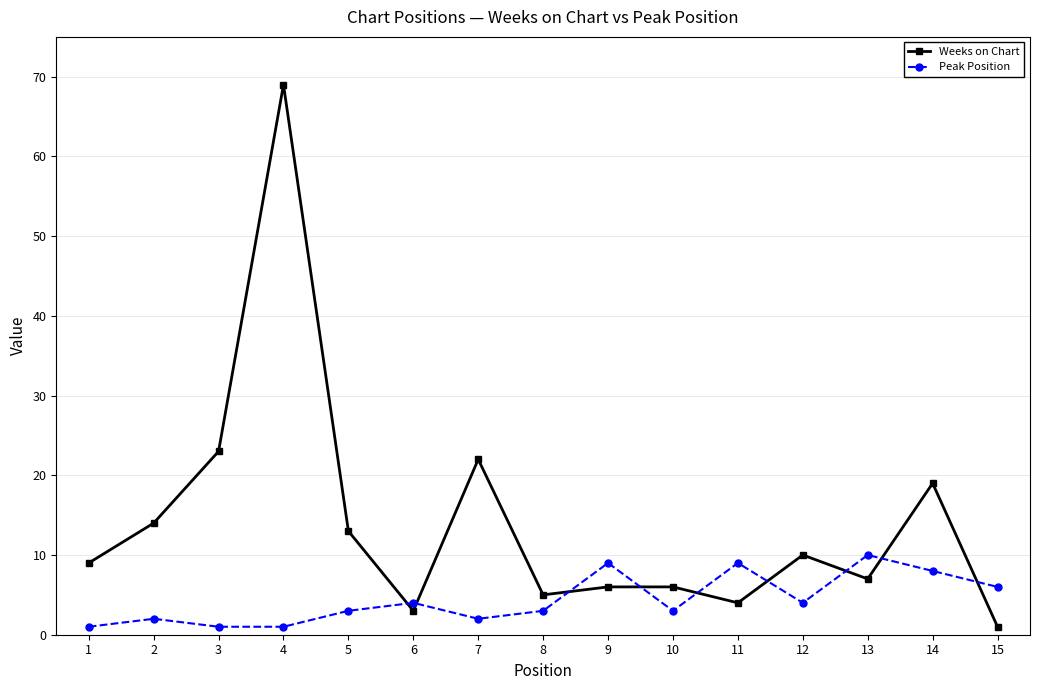

Where is the first local maximum for Peak Position?

2